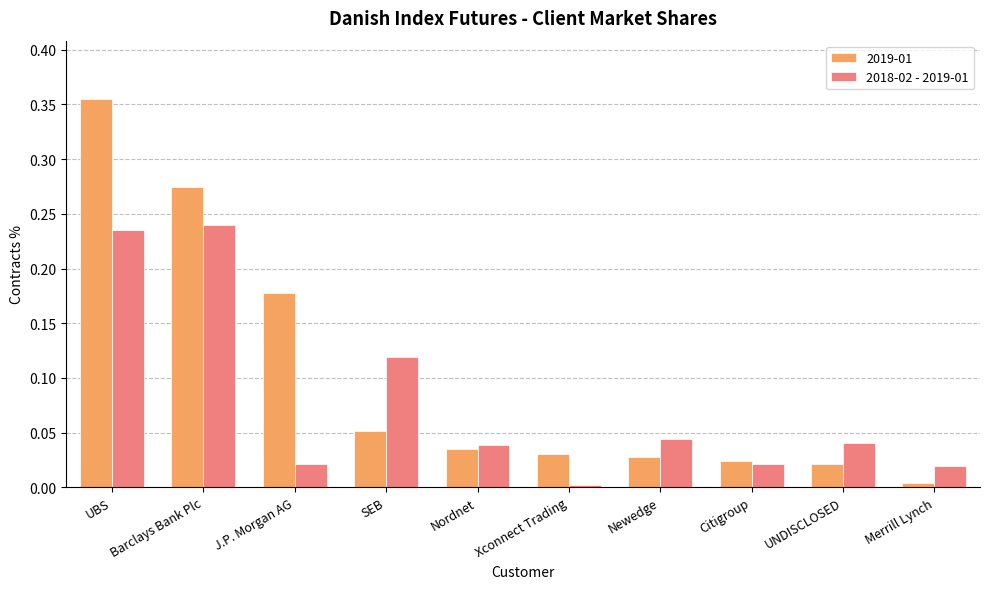

What is the label of the 6th bar from the right?

Nordnet